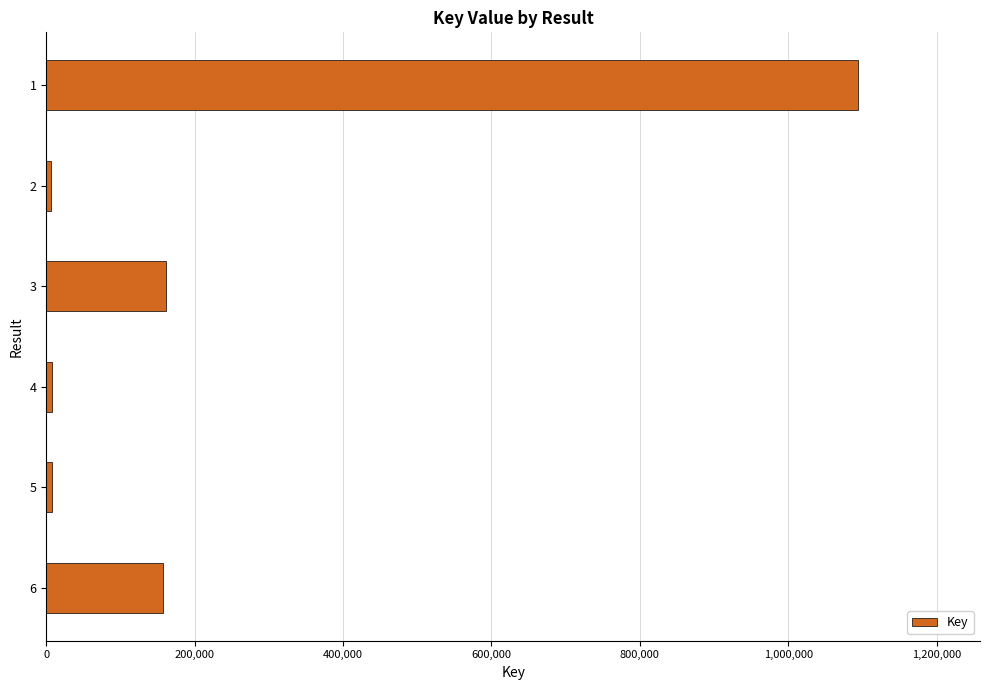

What is the maximum value shown in the chart?

1094334